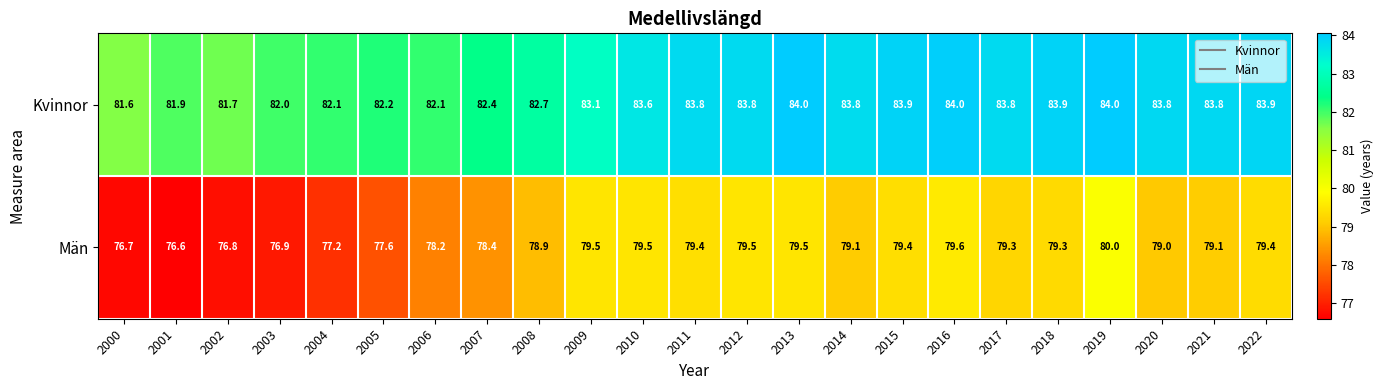

Which category has the lowest value across all series?

2001